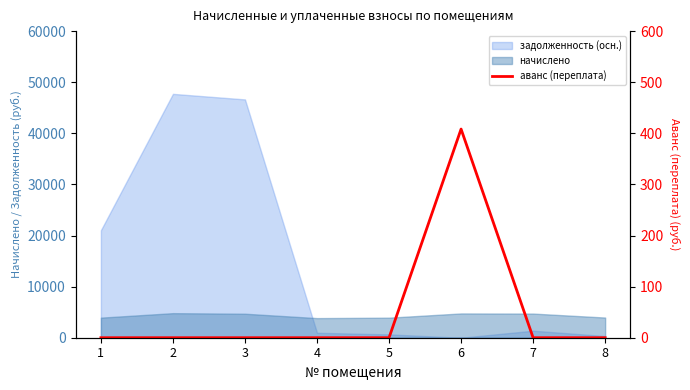

Reading right to left, extract all data points from this chart.

8=0.0	7=0.0	6=408.3	5=0.0	4=0.0	3=0.0	2=0.0	1=0.0